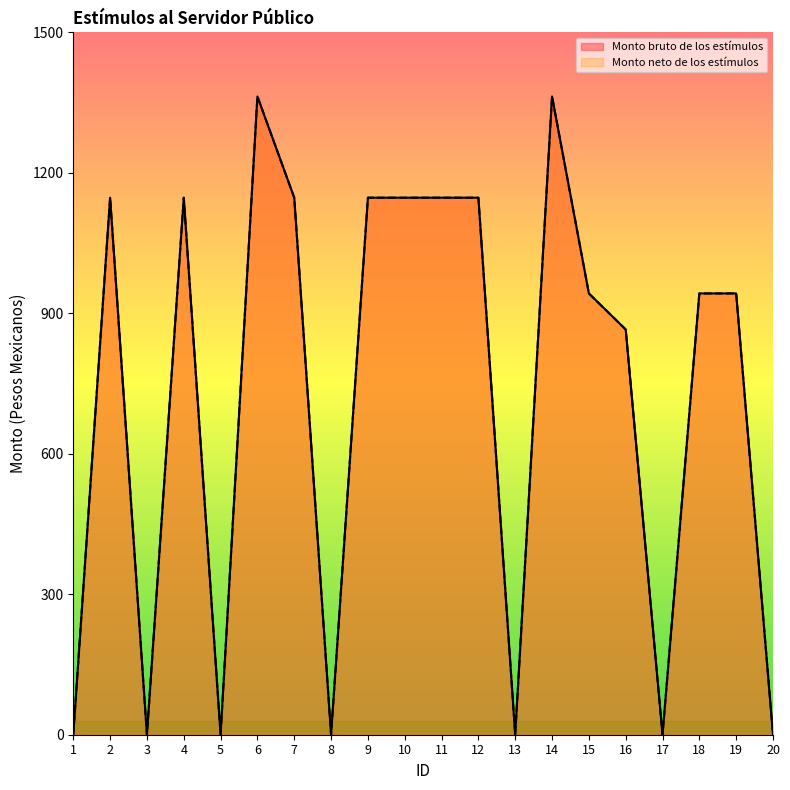

Reading left to right, extract all data points from this chart.

Monto bruto de los estímulos: 0.0	1146.8	0.0	1146.8	0.0	1363.0	1146.8	0.0	1146.8	1146.8	1146.8	1146.8	0.0	1363.0	942.4	865.4	0.0	942.4	942.4	0.0
Monto neto de los estímulos: 0.0	1146.8	0.0	1146.8	0.0	1363.0	1146.8	0.0	1146.8	1146.8	1146.8	1146.8	0.0	1363.0	942.4	865.4	0.0	942.4	942.4	0.0